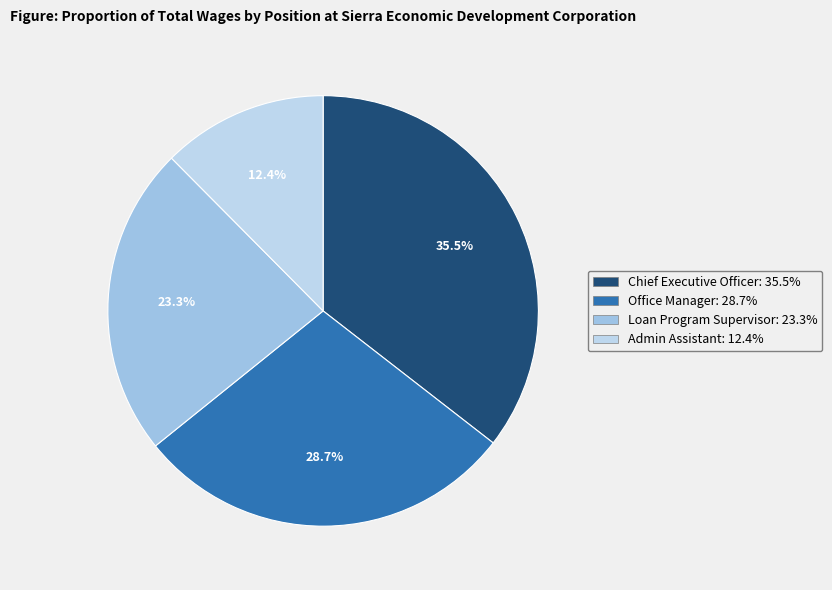

Approximately how many times larger is the value at Office Manager compared to Loan Program Supervisor?

1.2